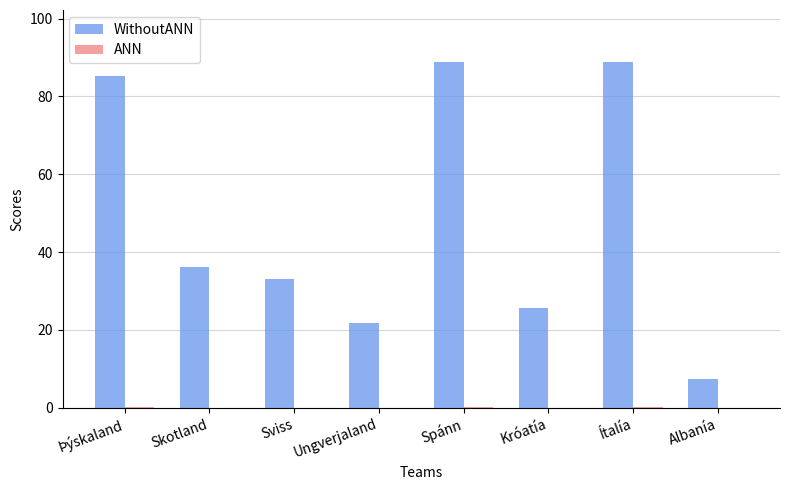

Rank the series by their average value, from highest to lowest.

WithoutANN, ANN